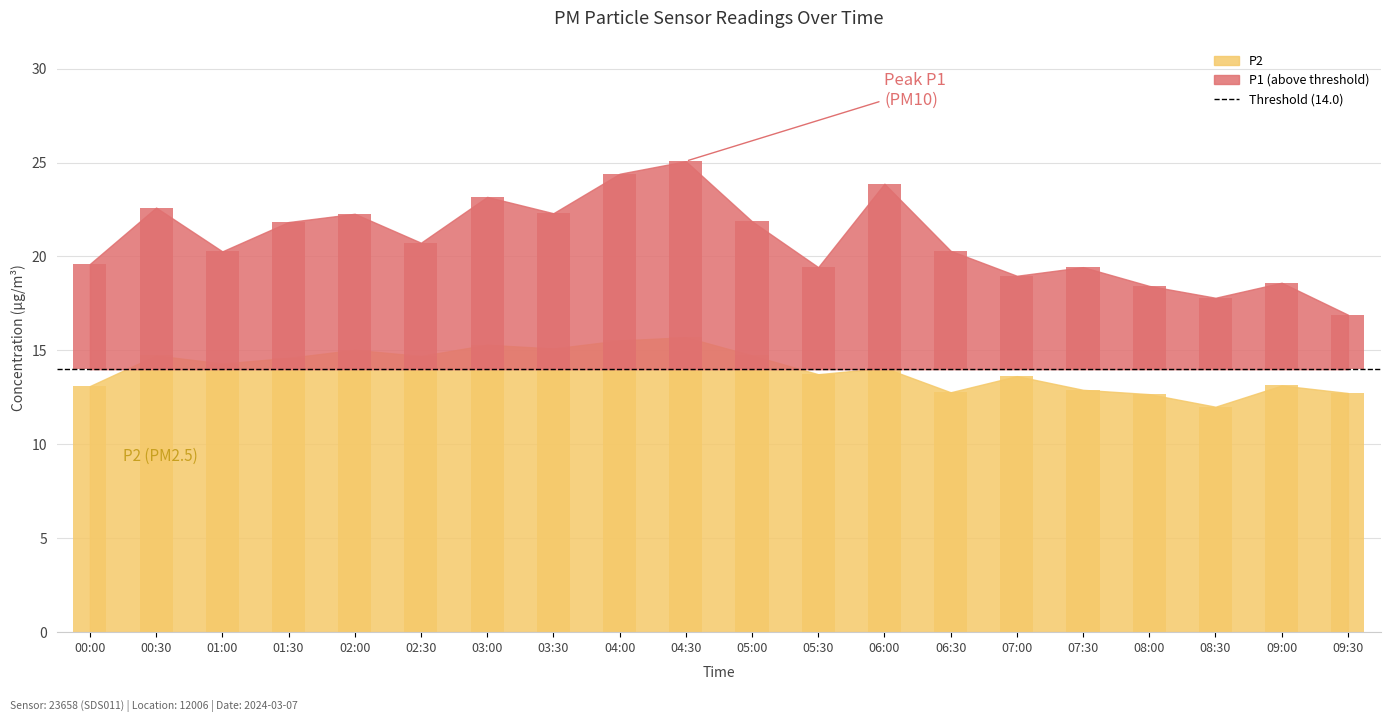

How many bars are there in total?

40